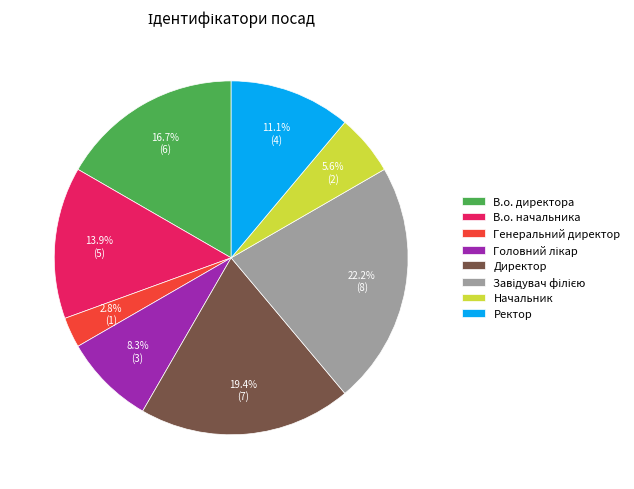

How many slices are in this pie chart?

8